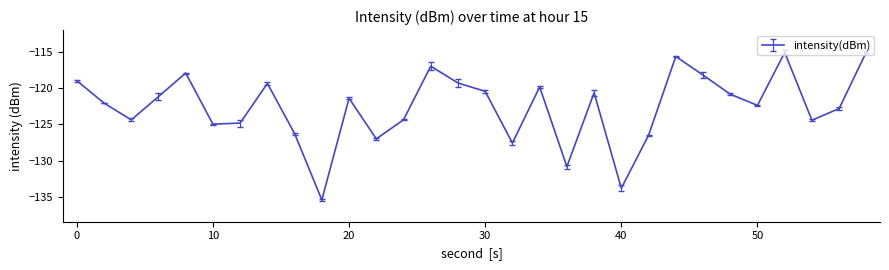

What is the greatest value displayed?

-115.0